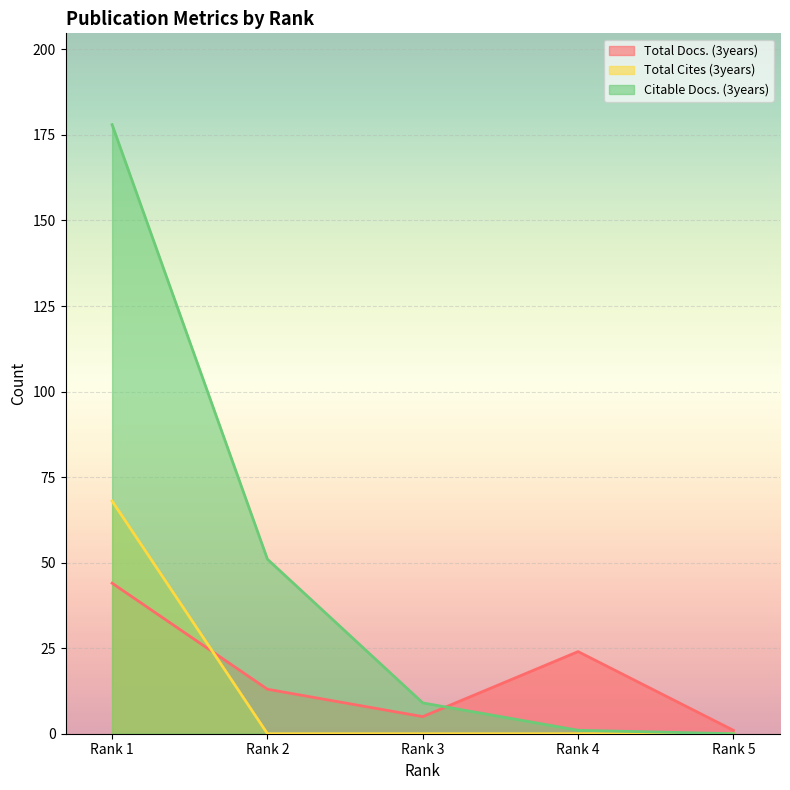

At Rank 3, list the series in order from largest to smallest.

Citable Docs. (3years), Total Docs. (3years), Total Cites (3years)